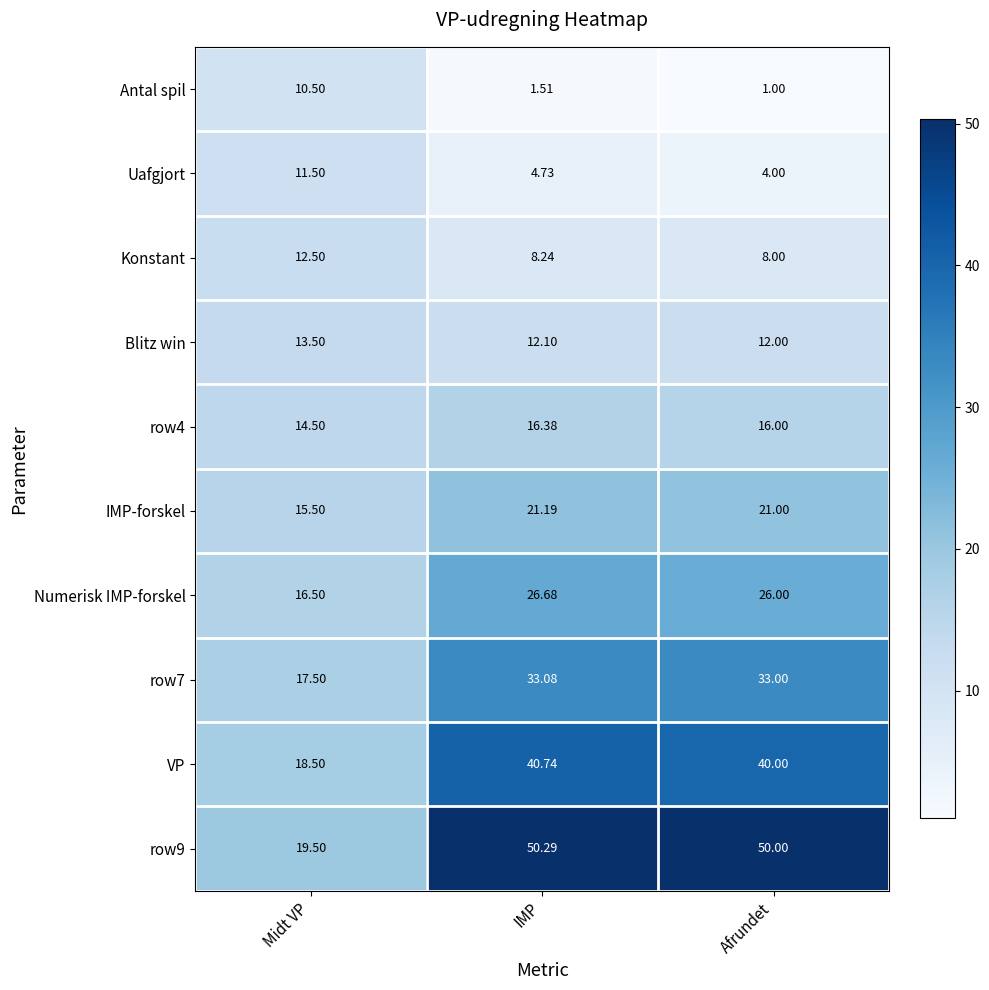

What is the difference between the highest and lowest values at Midt VP?

9.0